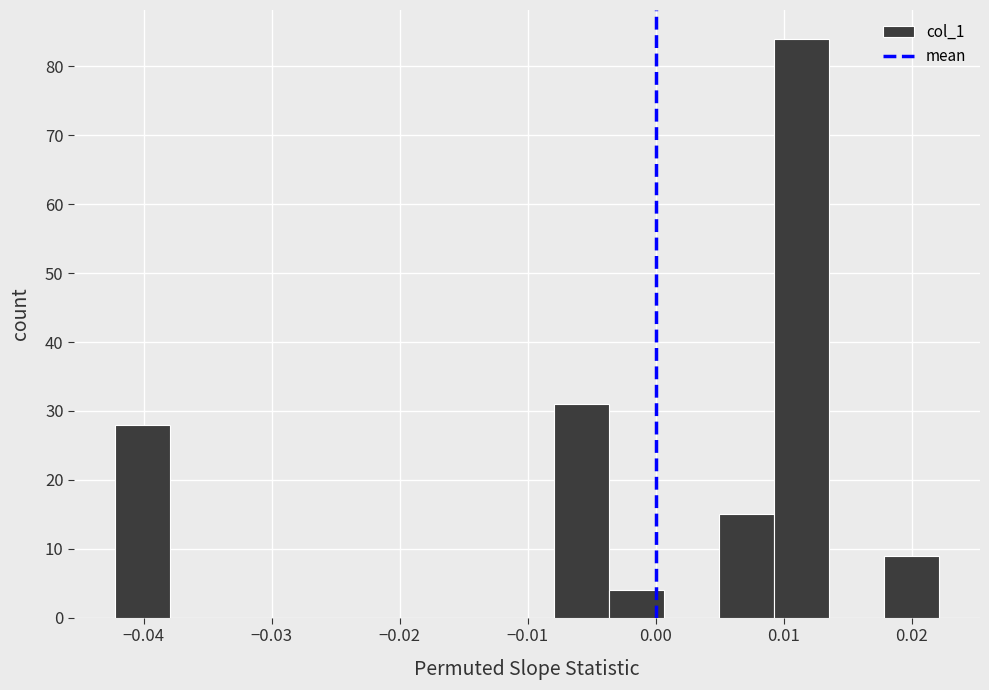

Reading left to right, transcribe this chart: for each bar, give the range it covers on the x-axis and its height. Neither the bar edges nor the heights are printed on the chart, so give them approximately, as read against the axes.

-0.042 to -0.038: 28
-0.038 to -0.034: 0
-0.034 to -0.029: 0
-0.029 to -0.025: 0
-0.025 to -0.021: 0
-0.021 to -0.016: 0
-0.016 to -0.012: 0
-0.012 to -0.008: 0
-0.008 to -0.004: 31
-0.004 to 0.001: 4
0.001 to 0.005: 0
0.005 to 0.009: 15
0.009 to 0.014: 84
0.014 to 0.018: 0
0.018 to 0.022: 9